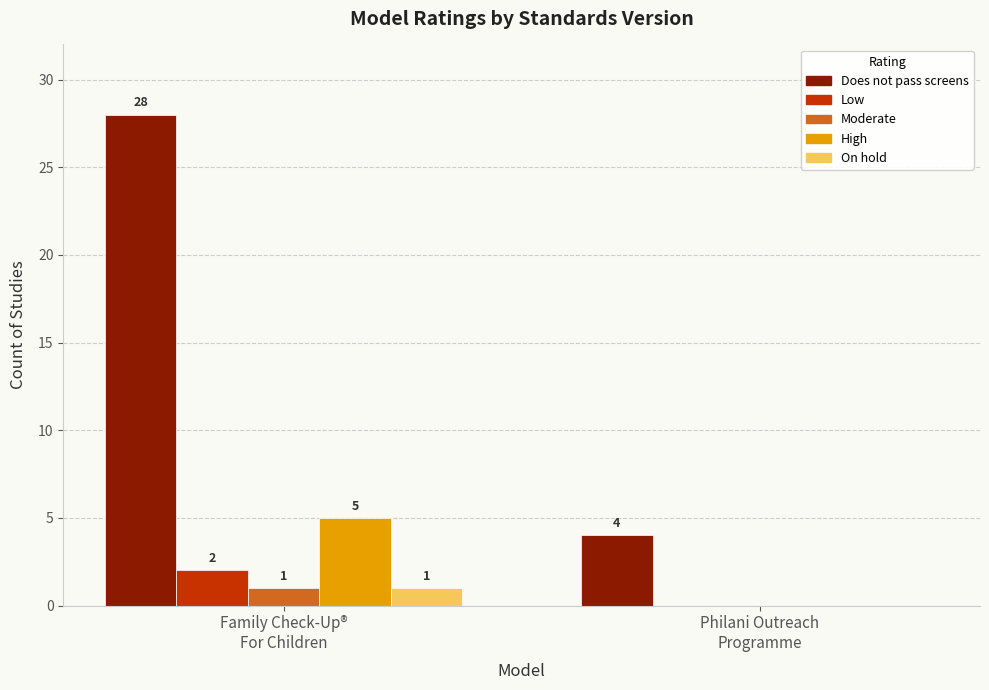

Which series has the largest range (max minus min)?

Does not pass screens